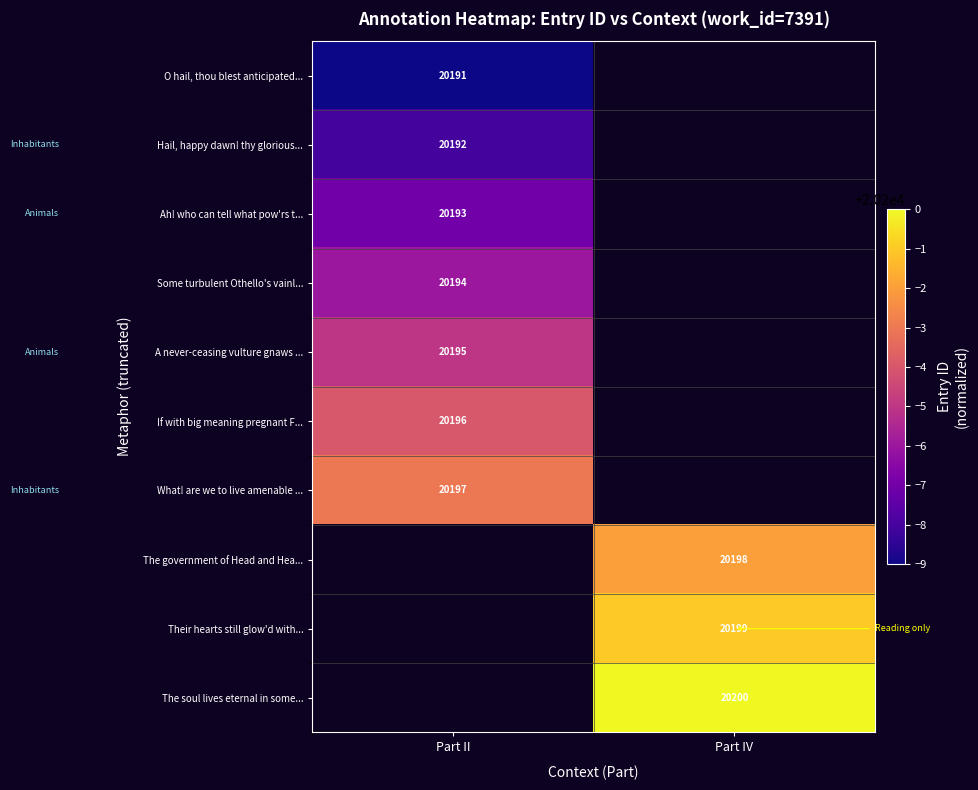

Is it true that What! are we to live amenable ... equals 11271 at Part II?

False